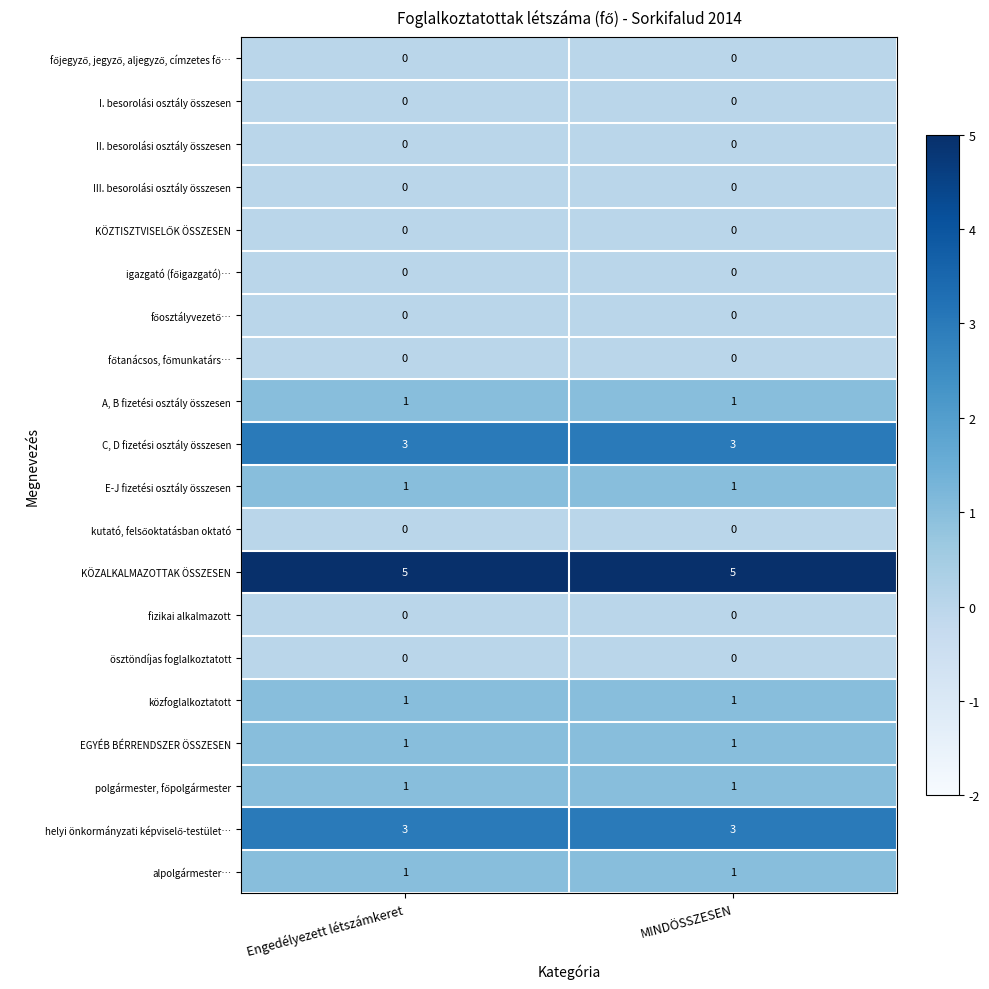

What is the difference between the highest and lowest values at Engedélyezett létszámkeret?

5